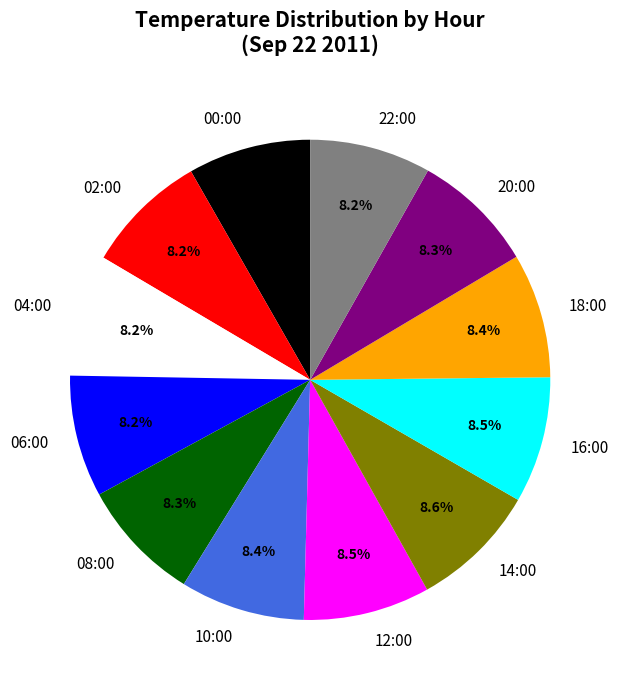

Does 20:00 represent more than half of the total?

No